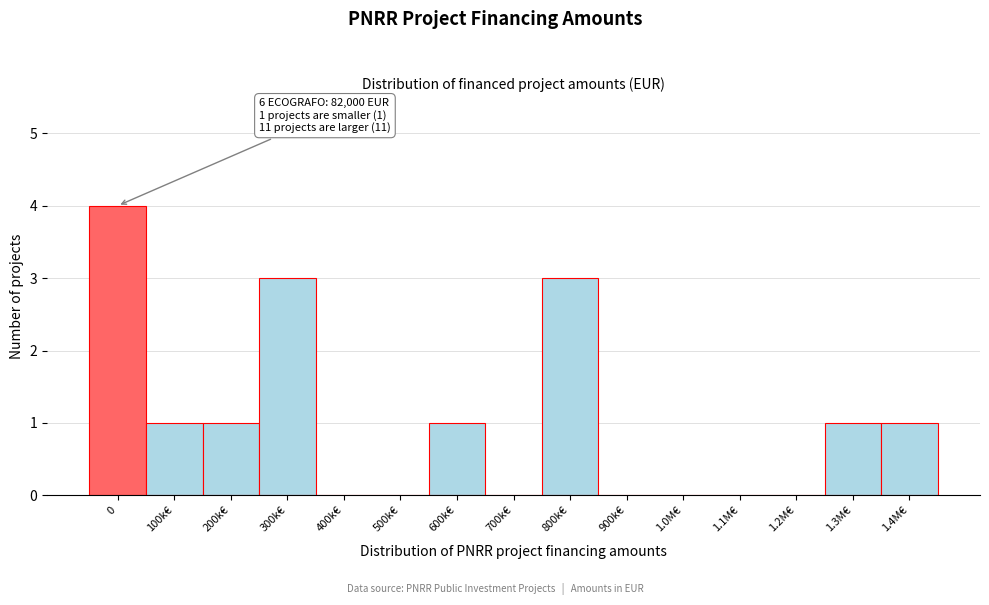

Reading left to right, extract all data points from this chart.

0=4	100k€=1	200k€=1	300k€=3	400k€=0	500k€=0	600k€=1	700k€=0	800k€=3	900k€=0	1.0M€=0	1.1M€=0	1.2M€=0	1.3M€=1	1.4M€=1